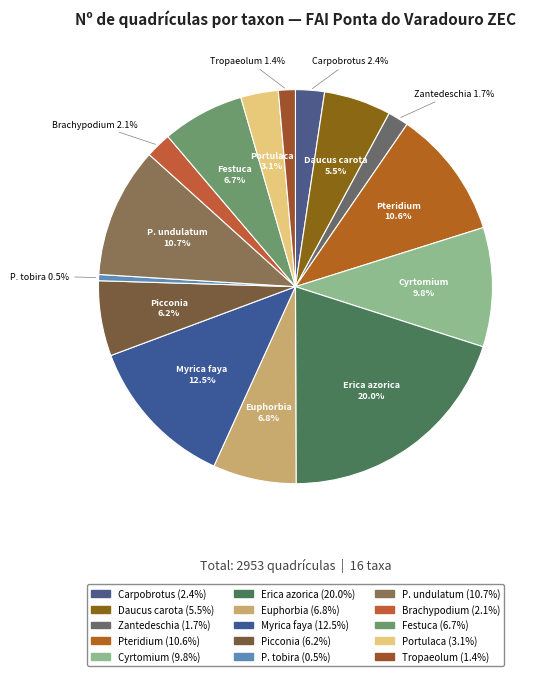

How many slices are in this pie chart?

15